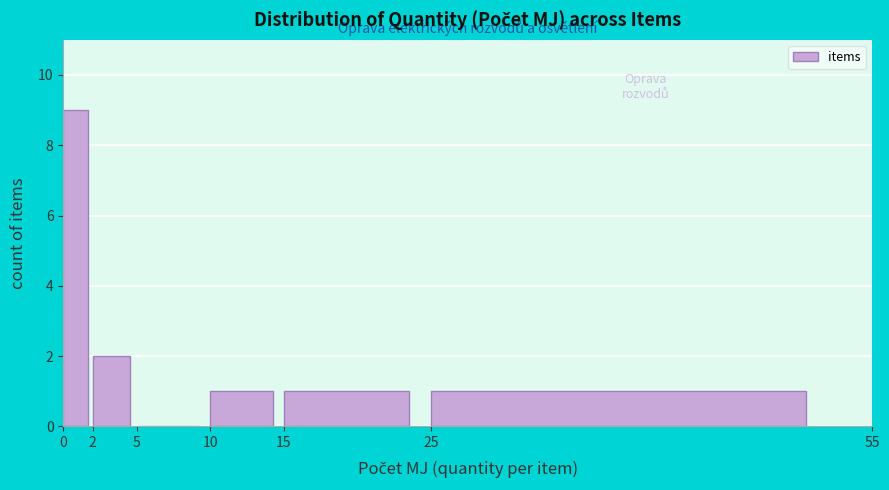

Reading left to right, transcribe this chart: for each bar, give the range it covers on the x-axis and its height. The values are not printed on the chart, so give them approximately, as read against the axis.

0 to 2: 9
2 to 5: 2
5 to 10: 0
10 to 15: 1
15 to 25: 1
25 to 55: 1